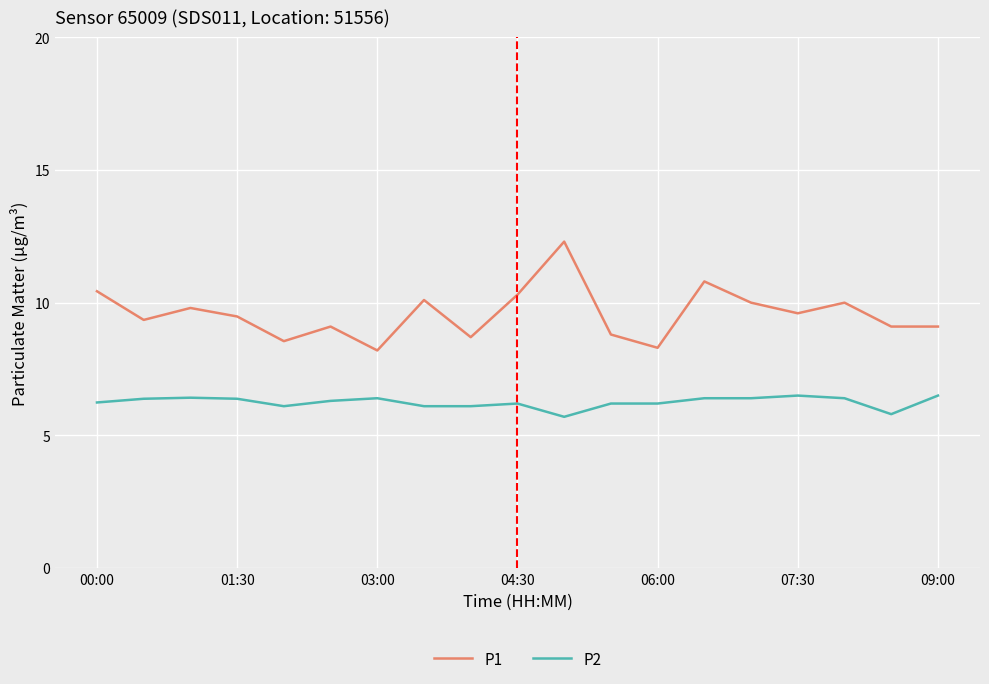

Which series has the largest total across all categories?

P1